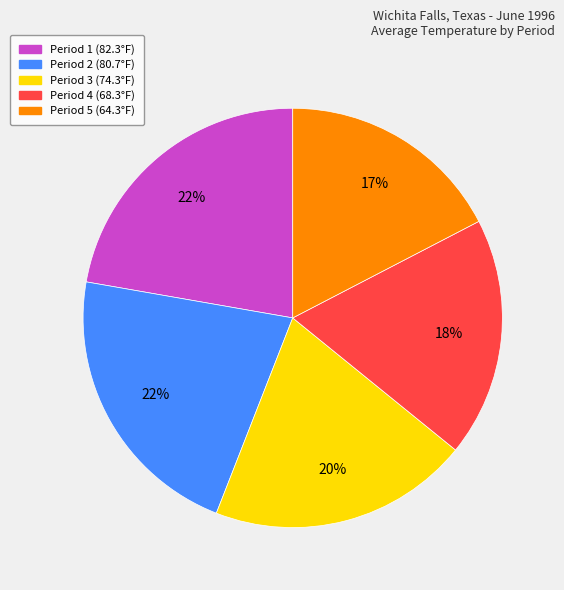

How many slices are in this pie chart?

5